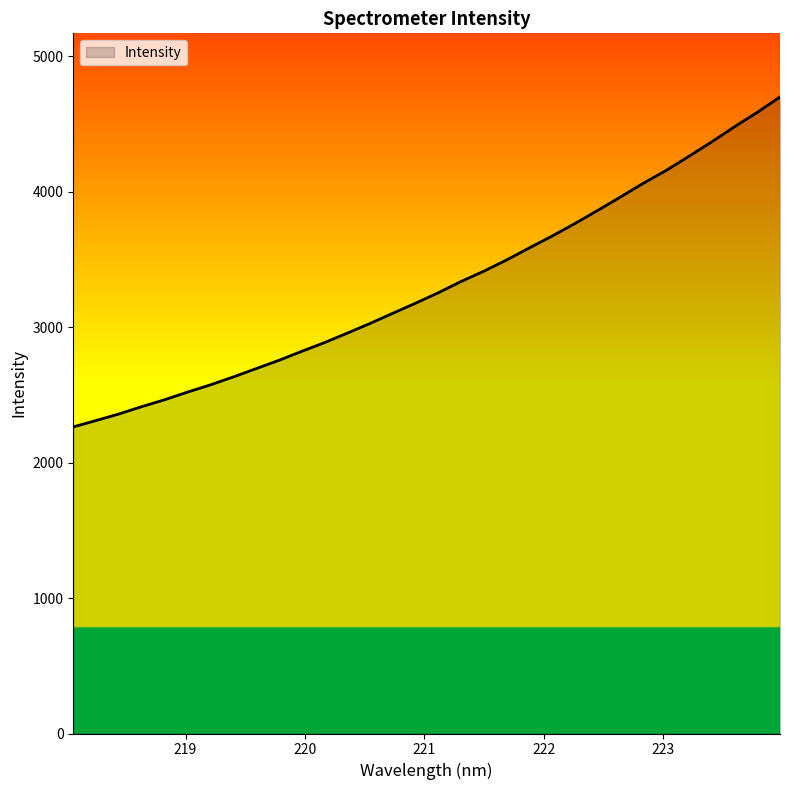

Does the chart have visible grid lines?

No